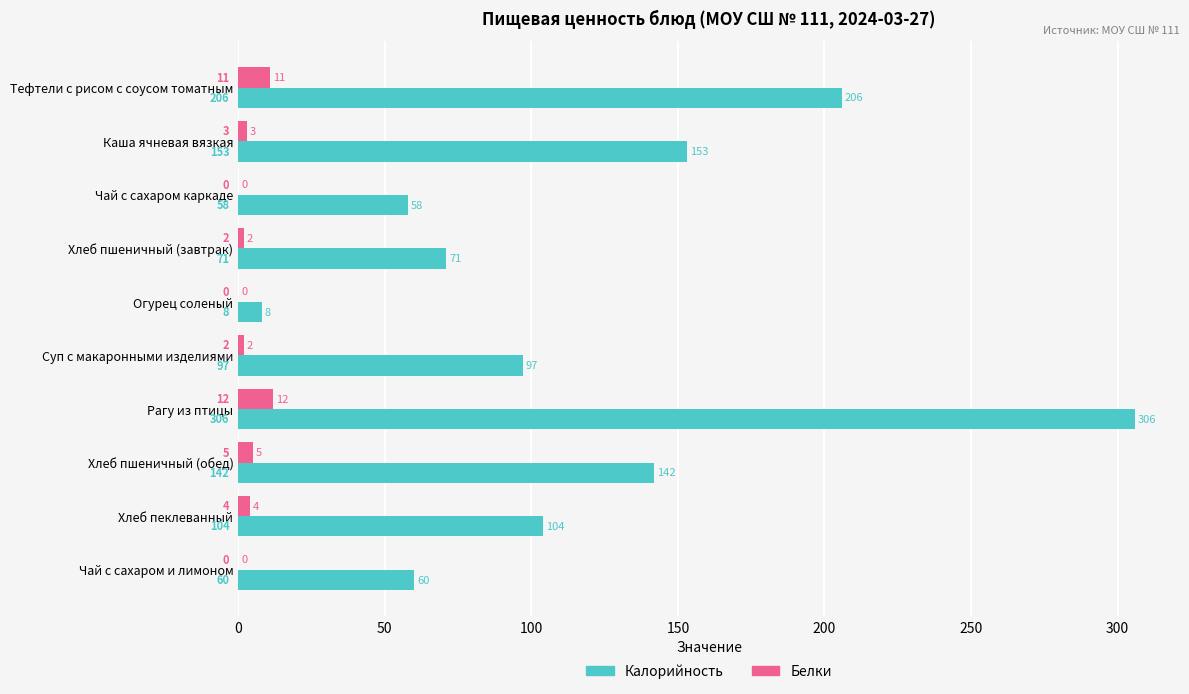

Where is Белки nearest to the value 6?

Хлеб пшеничный (обед)